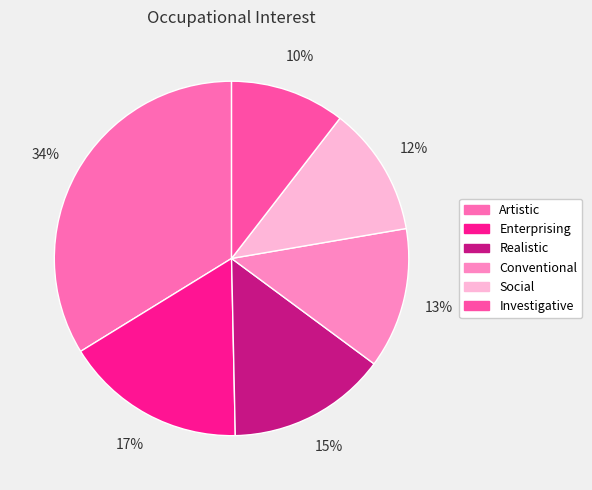

How many slices are in this pie chart?

6